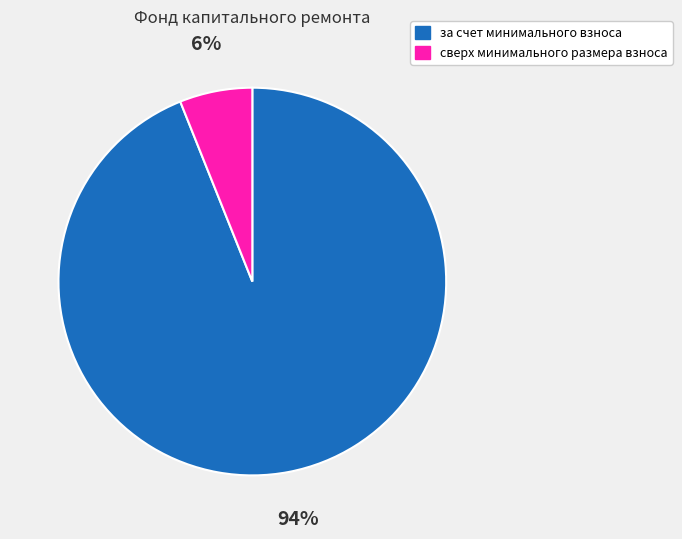

To the nearest percent, what is the difference between the largest and smallest slice percentages?

88%